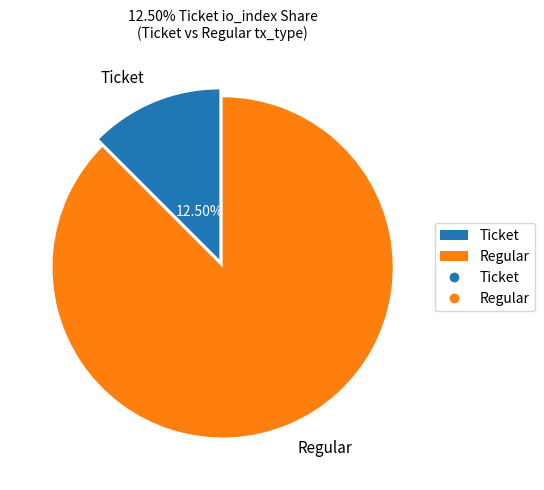

Combined, do Ticket and Regular account for over 50%?

Yes